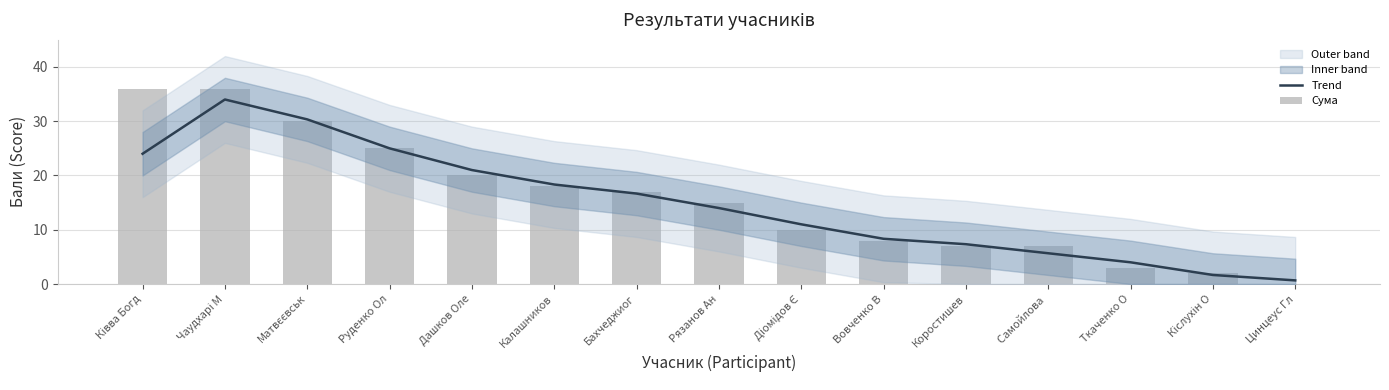

What is the label of the 11th bar from the right?

Дашков Оле